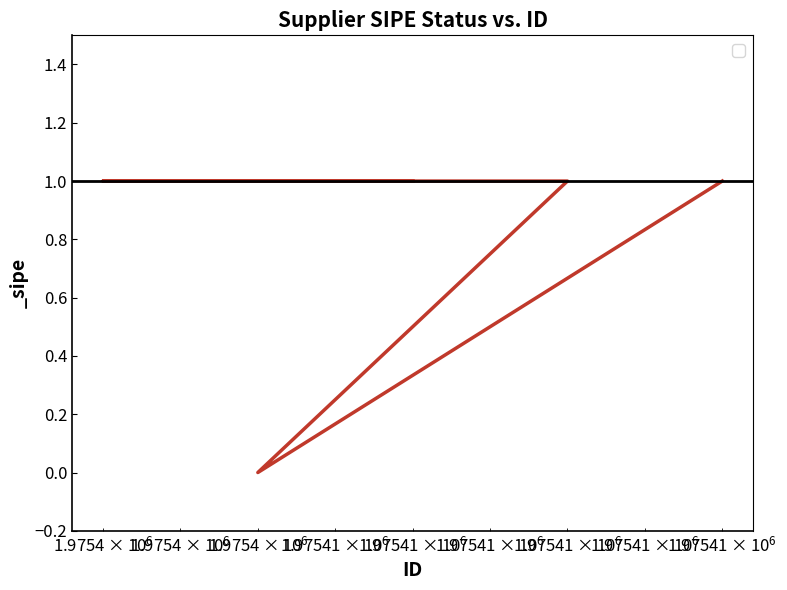

Reading right to left, transcribe all the data shown in this chart.

1975408=1	1975405=0	1975407=1	1975404=1	1975406=1